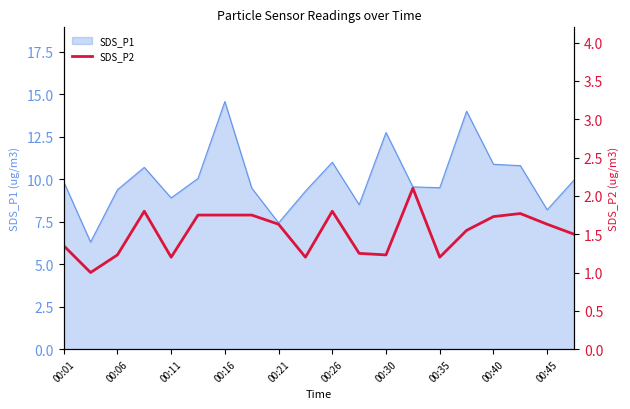

What is the highest value of the SDS_P1 series?

14.6